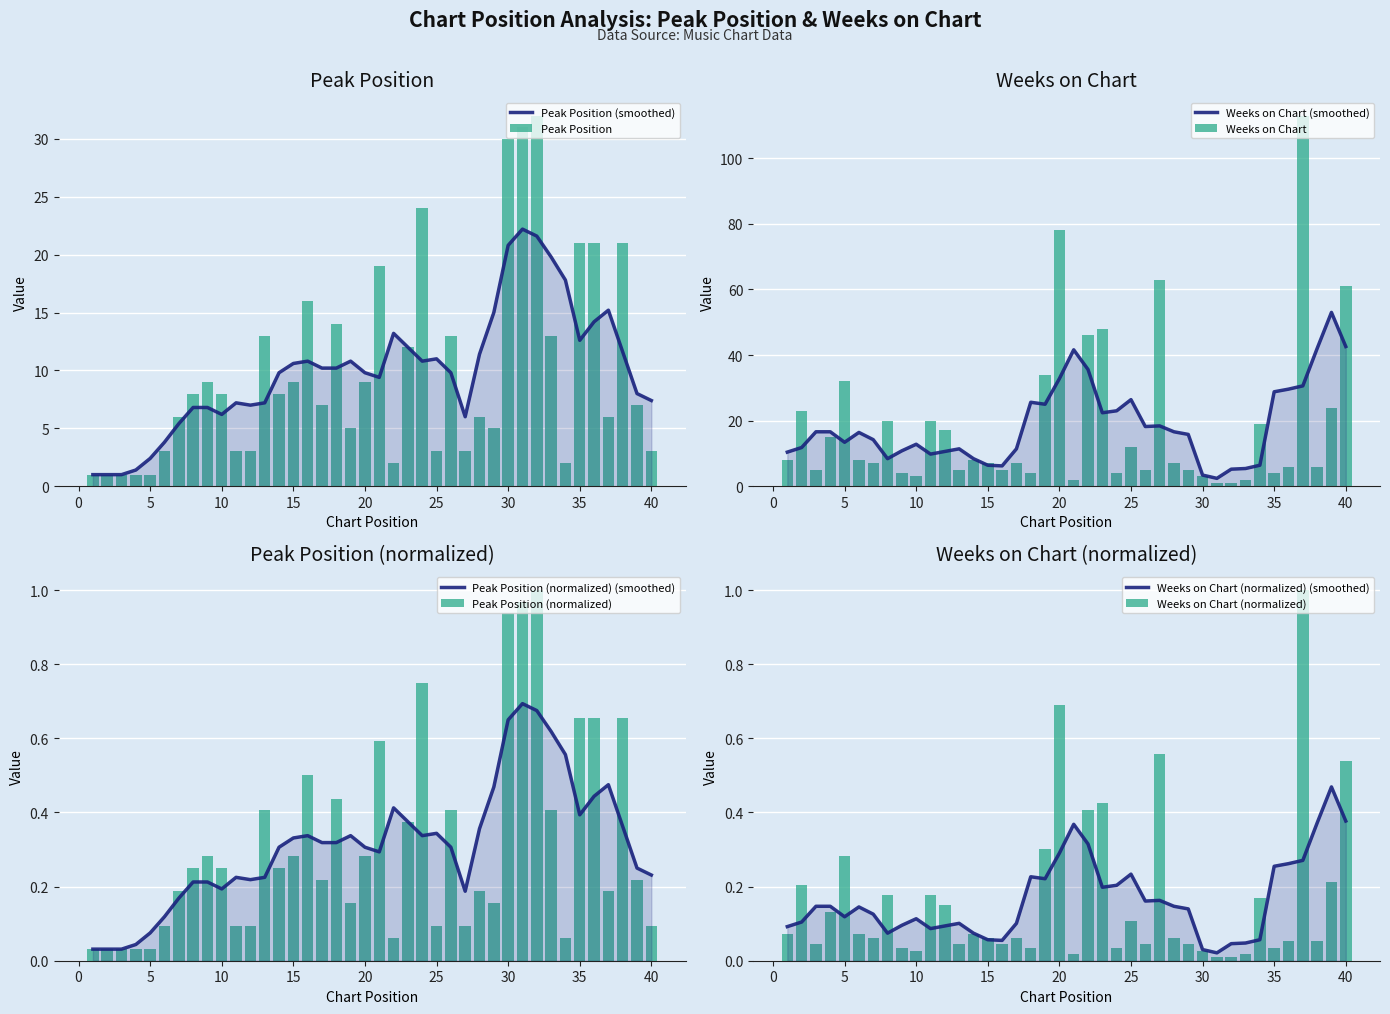

The value of Peak Position at 32 is 52. True or false?

False